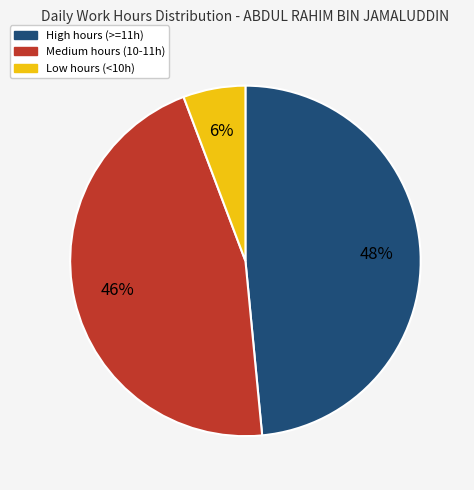

To the nearest percent, what is the average slice percentage?

33%